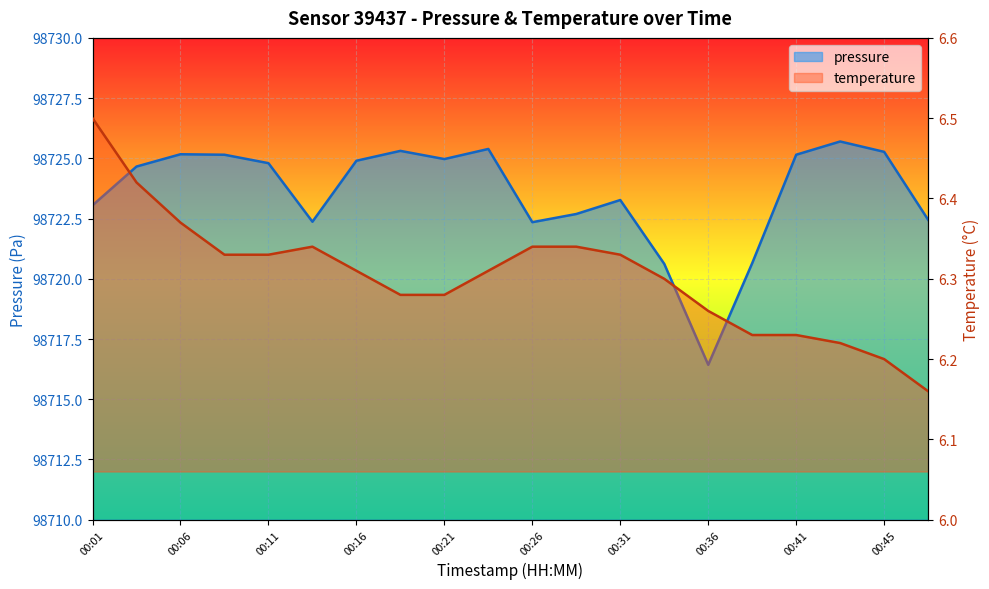

Where is the first local maximum for temperature?

00:13